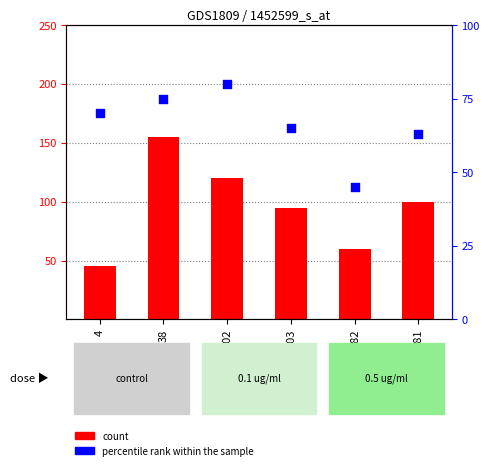

Which series reaches the maximum Y coordinate?

count